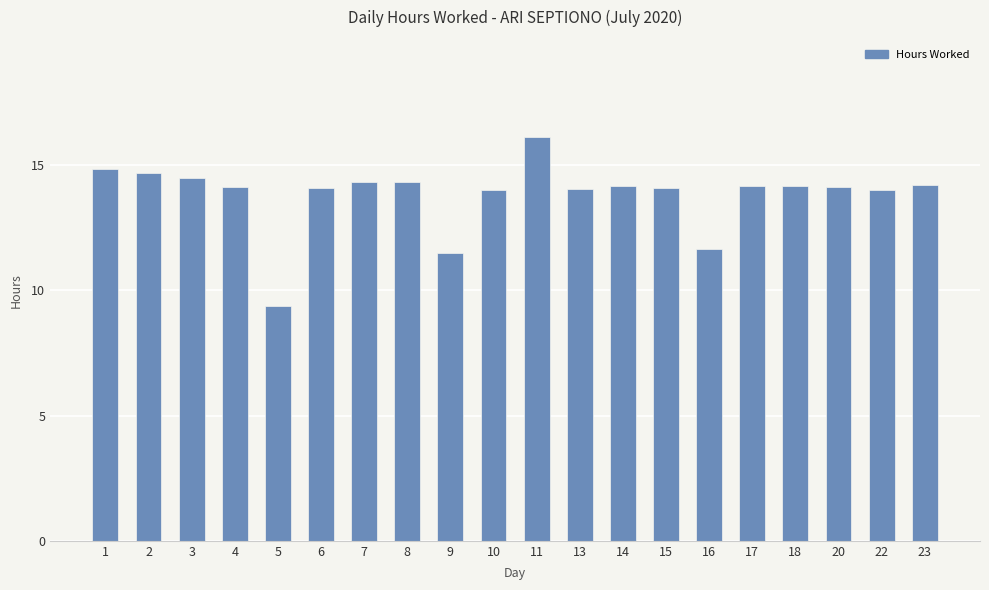

What is the ratio of the value at 22 to the value at 11?

0.9